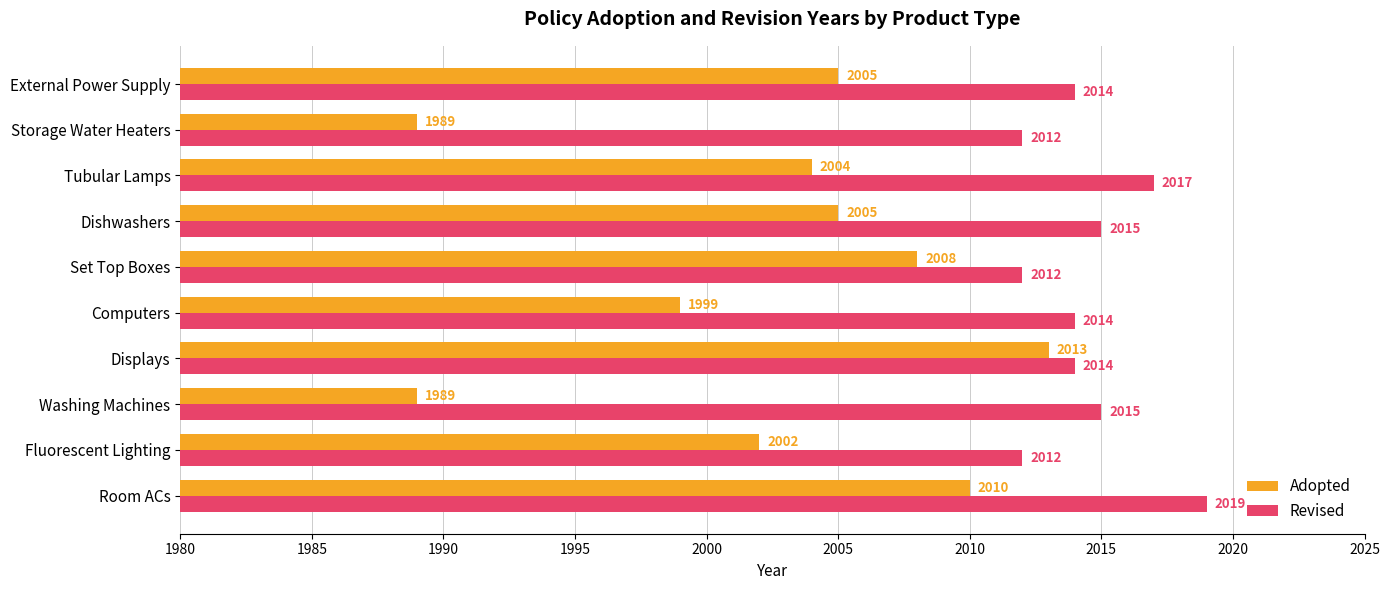

What value does the Revised series have at Tubular Lamps?

2017